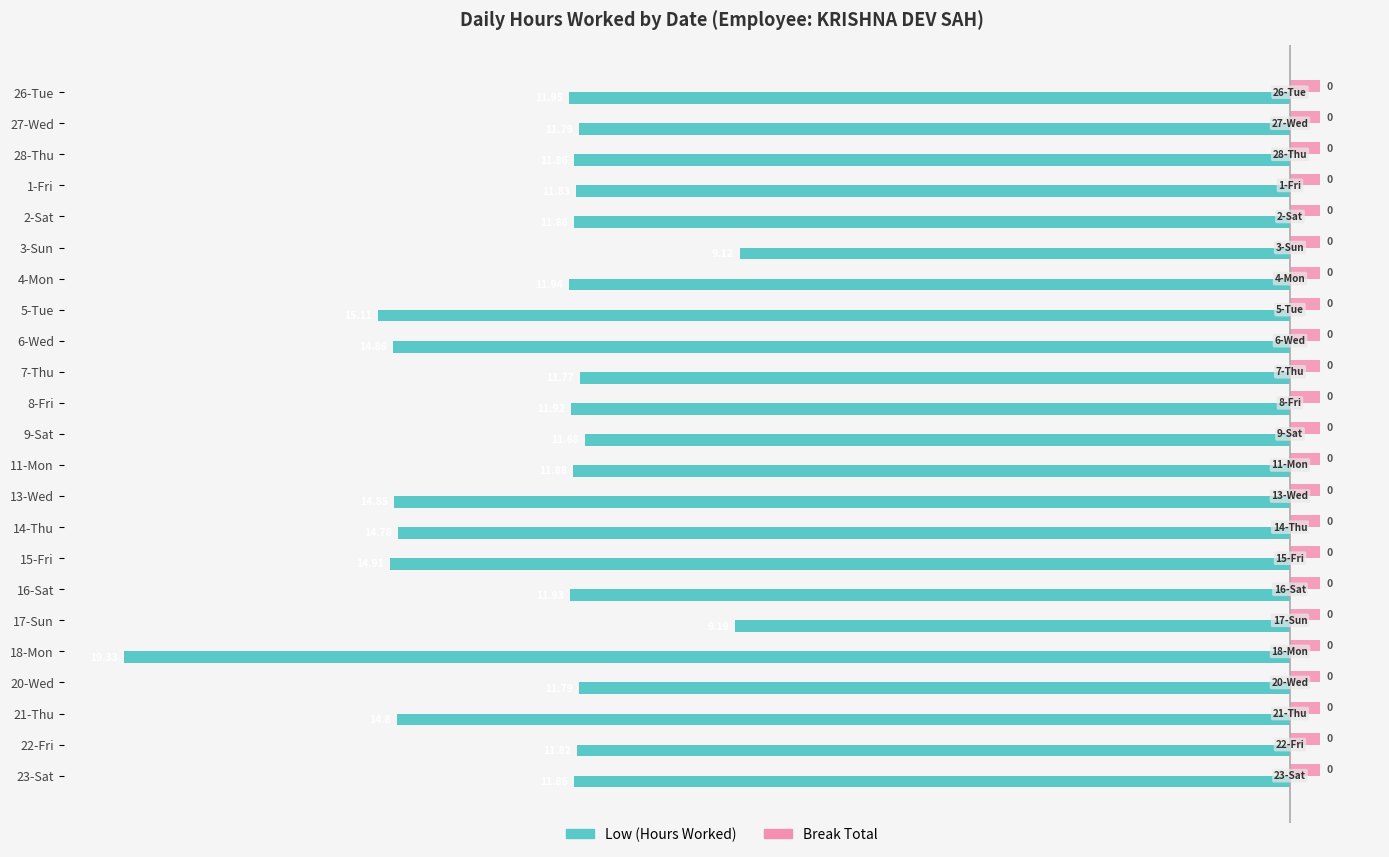

What is the lowest value of the Low (Hours Worked) series?

-19.3